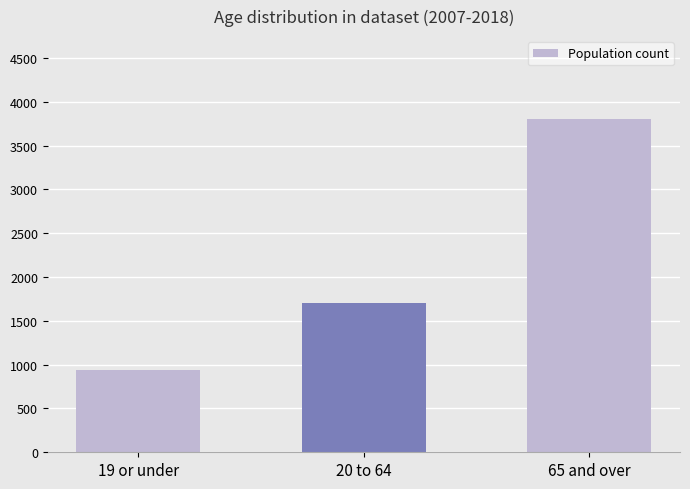

What is the sum of the values at 20 to 64 and 19 or under?

2640